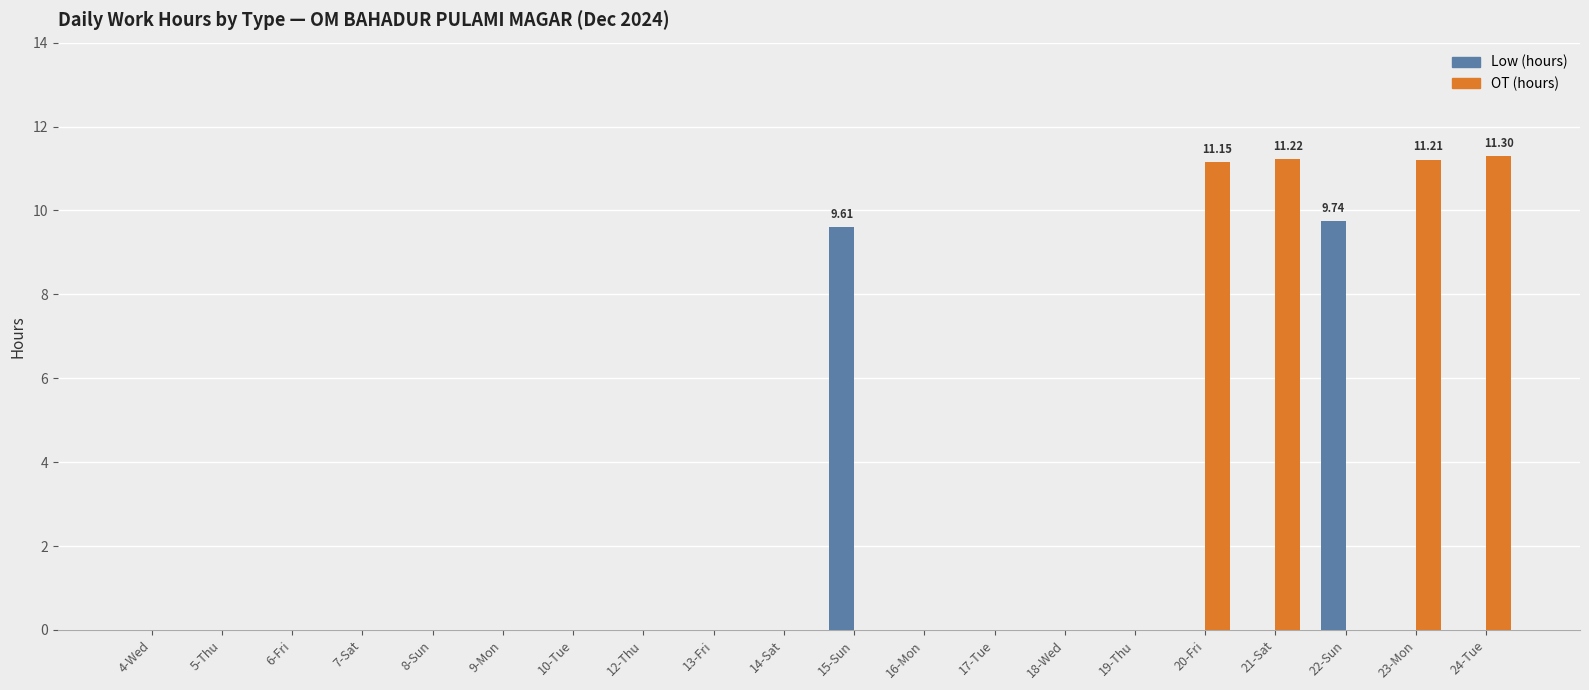

Does the chart contain stacked bars?

No